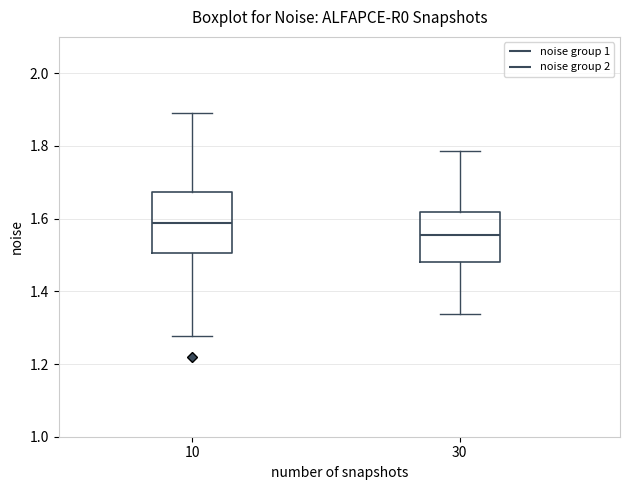

Comparing the boxes themselves (not the whiskers), which one is the tallest?

10